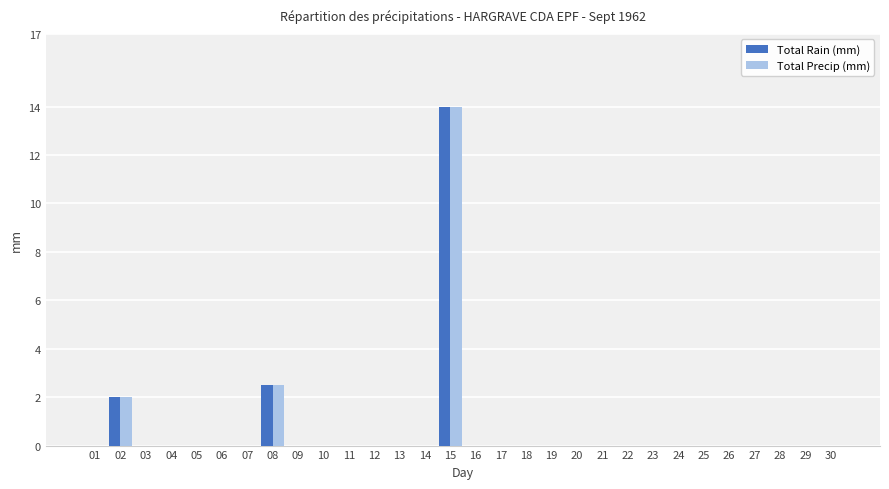

Reading left to right, extract all data points from this chart.

Total Rain (mm): 0.0	2.0	0.0	0.0	0.0	0.0	0.0	2.5	0.0	0.0	0.0	0.0	0.0	0.0	14.0	0.0	0.0	0.0	0.0	0.0	0.0	0.0	0.0	0.0	0.0	0.0	0.0	0.0	0.0	0.0
Total Precip (mm): 0.0	2.0	0.0	0.0	0.0	0.0	0.0	2.5	0.0	0.0	0.0	0.0	0.0	0.0	14.0	0.0	0.0	0.0	0.0	0.0	0.0	0.0	0.0	0.0	0.0	0.0	0.0	0.0	0.0	0.0